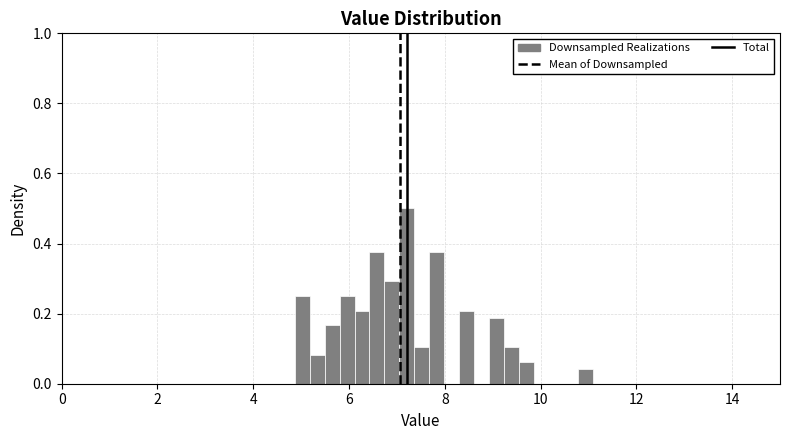

Around what value on the x-axis is the tallest bar? Give the approximate position of its centre, as read against the axis.

7.2